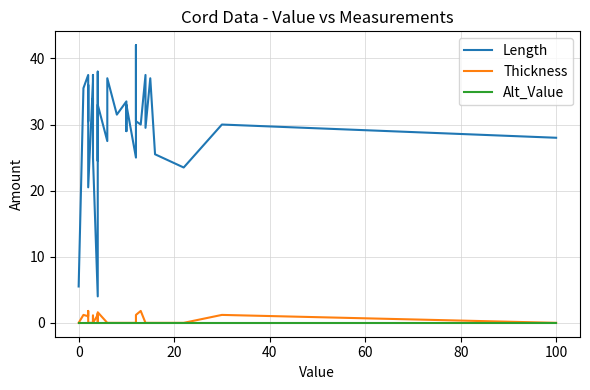

In Length, how many points are higher than both neighbors (excluding endpoints)?

12